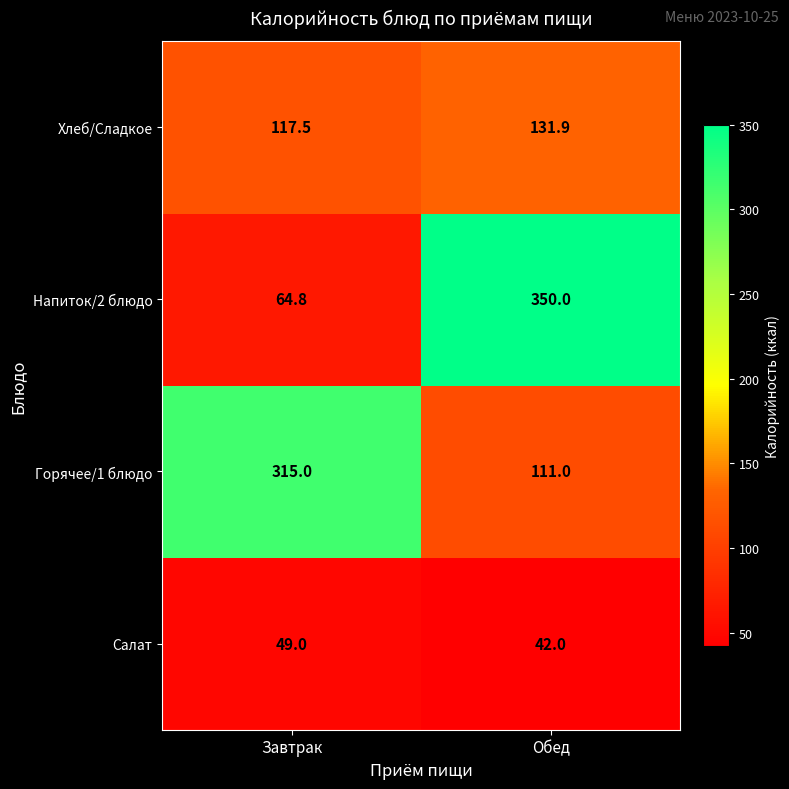

What is the difference between the Горячее/1 блюдо values at Завтрак and Обед?

204.0